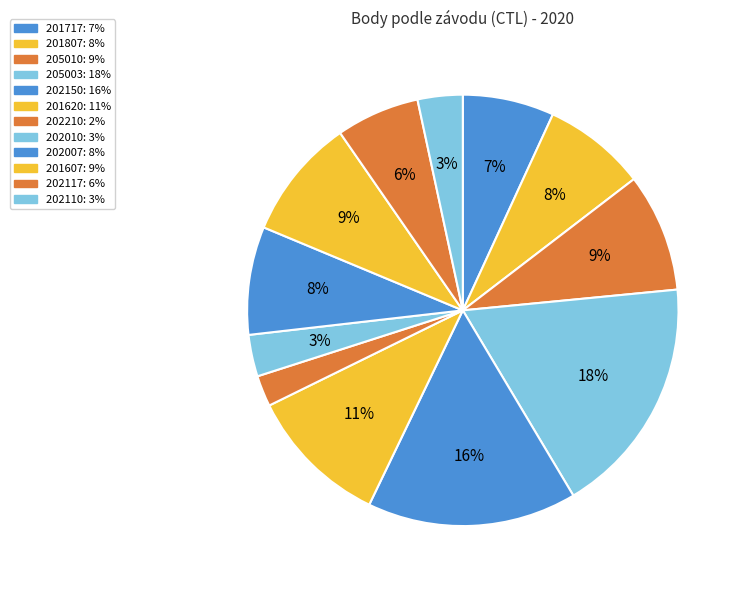

Rank the categories by value from highest to lowest.

205003, 202150, 201620, 201607, 205010, 202007, 201807, 201717, 202117, 202110, 202010, 202210